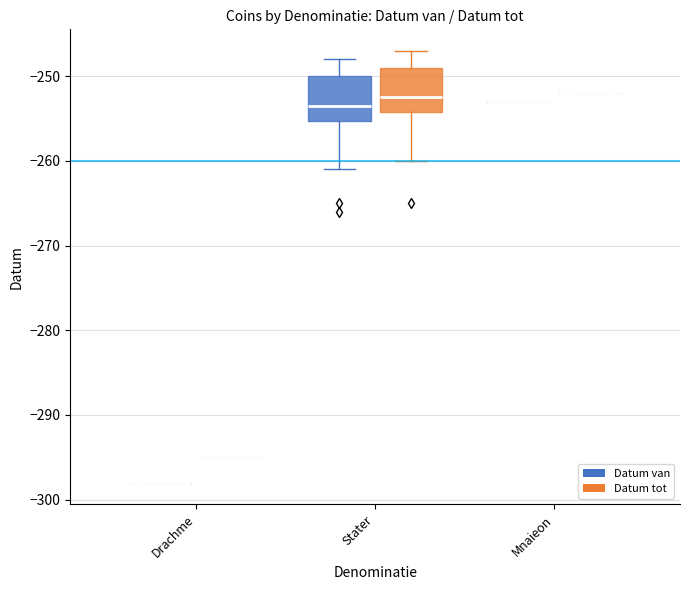

How many series are shown in this chart?

2